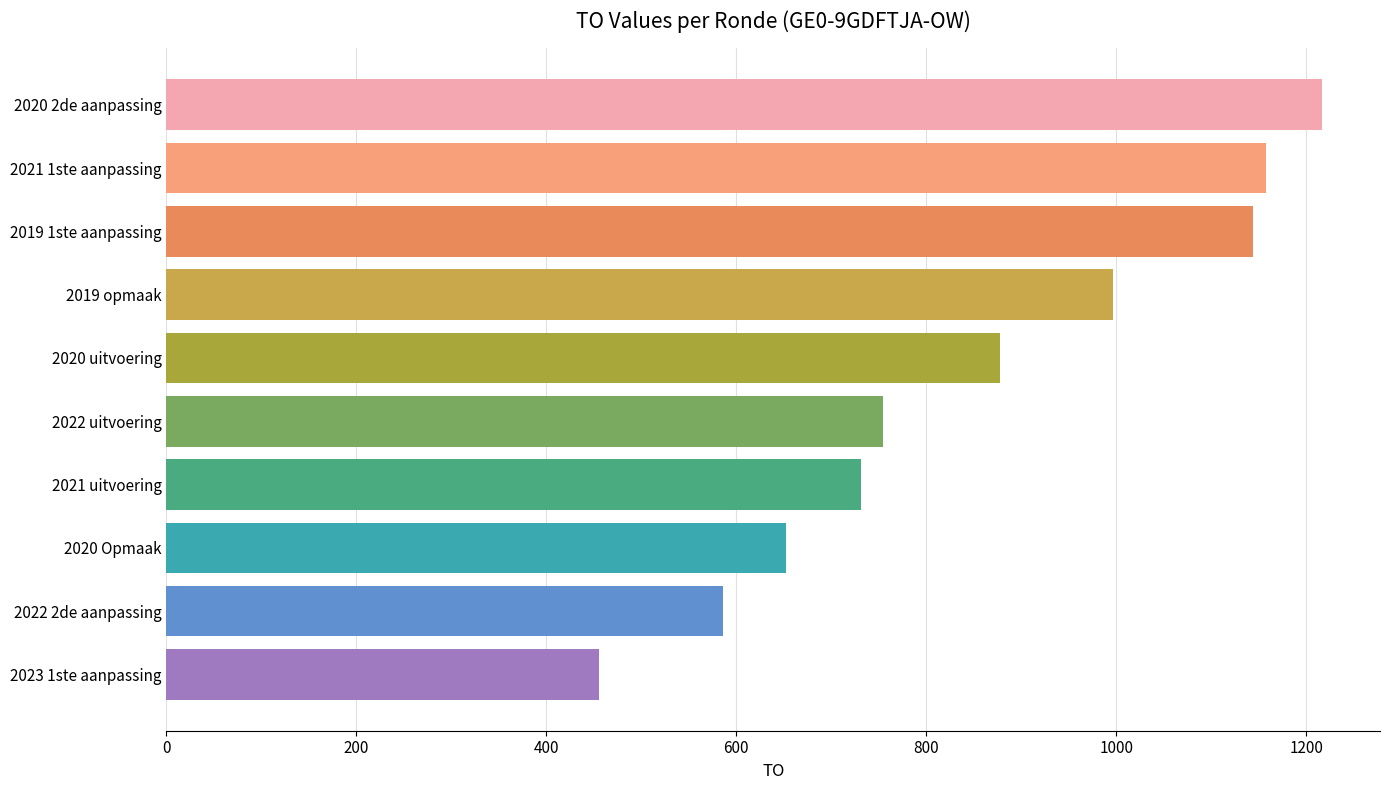

Reading bottom to top, transcribe all the data shown in this chart.

2023 1ste aanpassing=455	2022 2de aanpassing=586	2020 Opmaak=652	2021 uitvoering=731	2022 uitvoering=755	2020 uitvoering=878	2019 opmaak=997	2019 1ste aanpassing=1144	2021 1ste aanpassing=1158	2020 2de aanpassing=1217